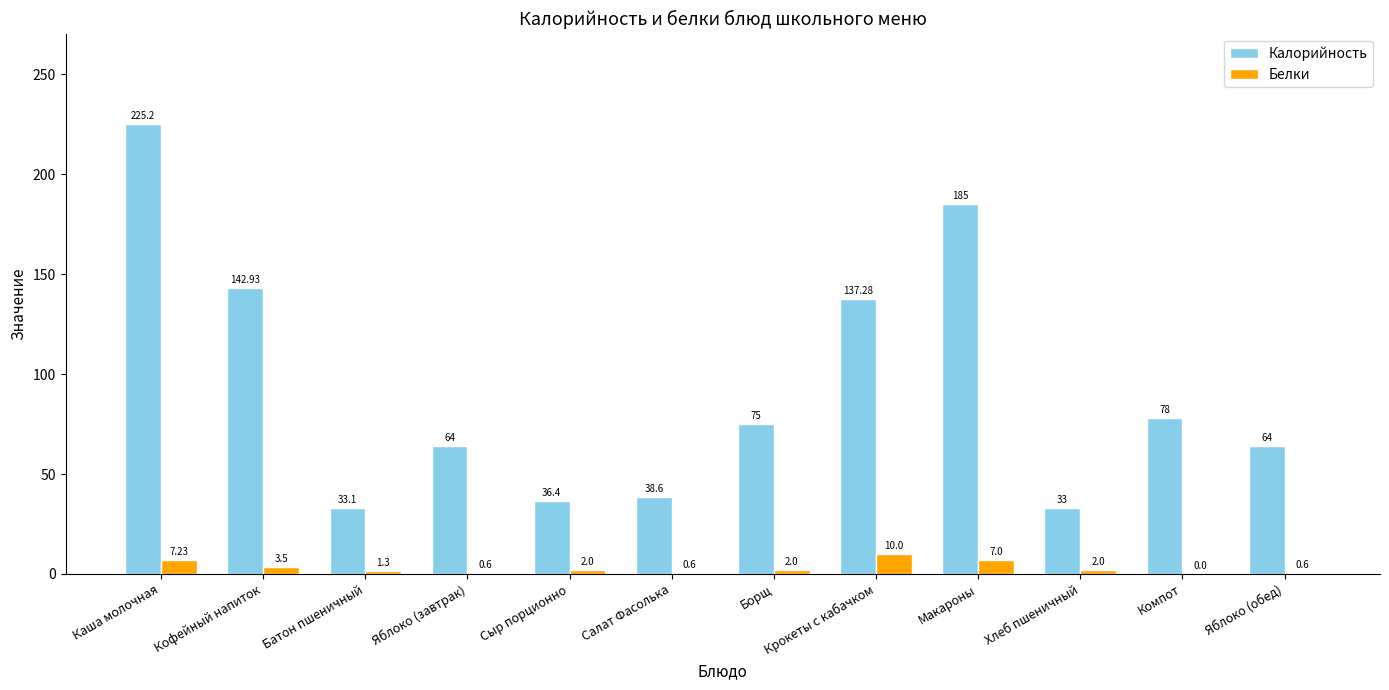

True or false: Калорийность has a value of 33.0 at Хлеб пшеничный.

True